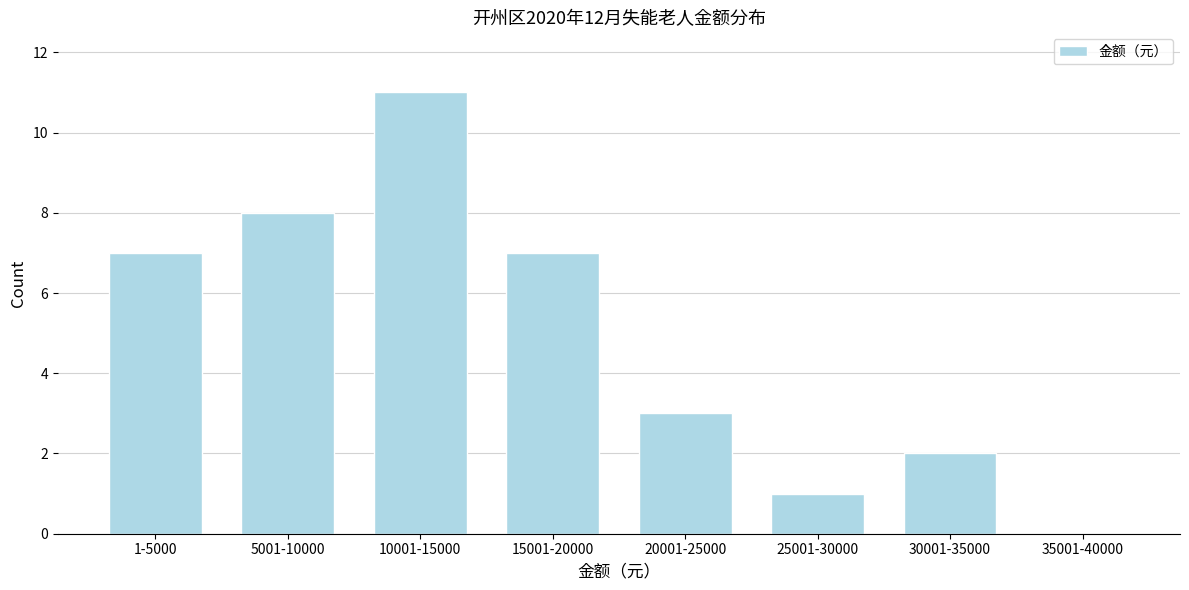

Reading left to right, extract all data points from this chart.

1-5000=7	5001-10000=8	10001-15000=11	15001-20000=7	20001-25000=3	25001-30000=1	30001-35000=2	35001-40000=0